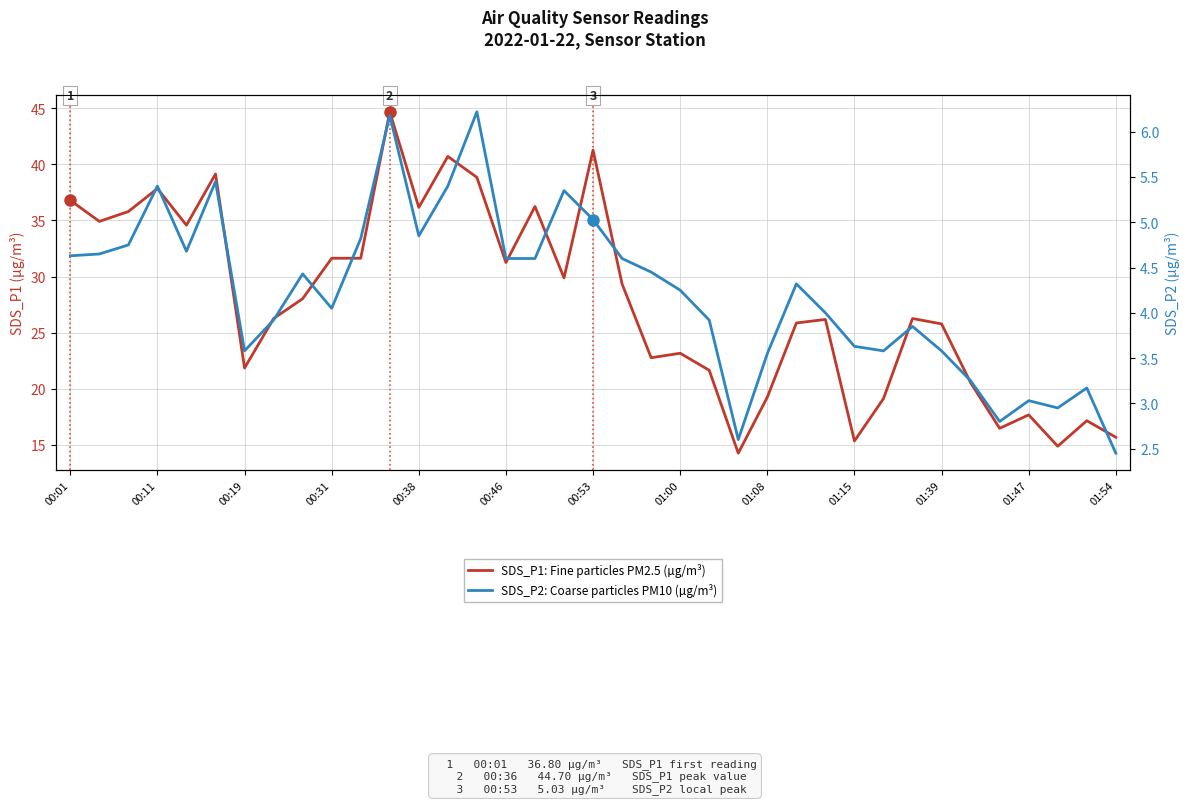

True or false: SDS_P2: Coarse particles PM10 (µg/m³) has a value of 2.9 at 01:00.

False